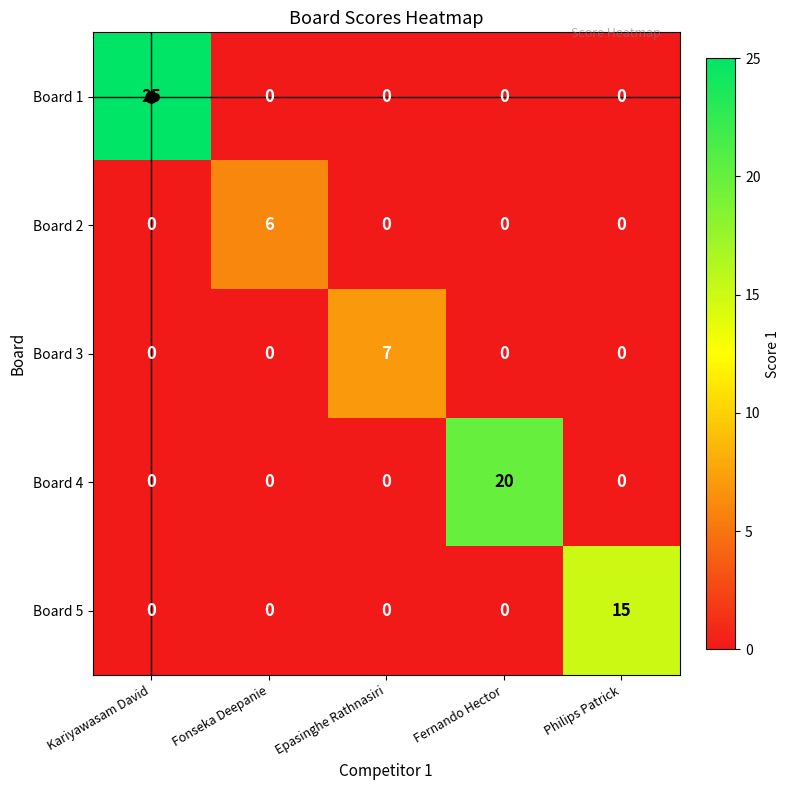

What is the average value of the Board 1 series?

5